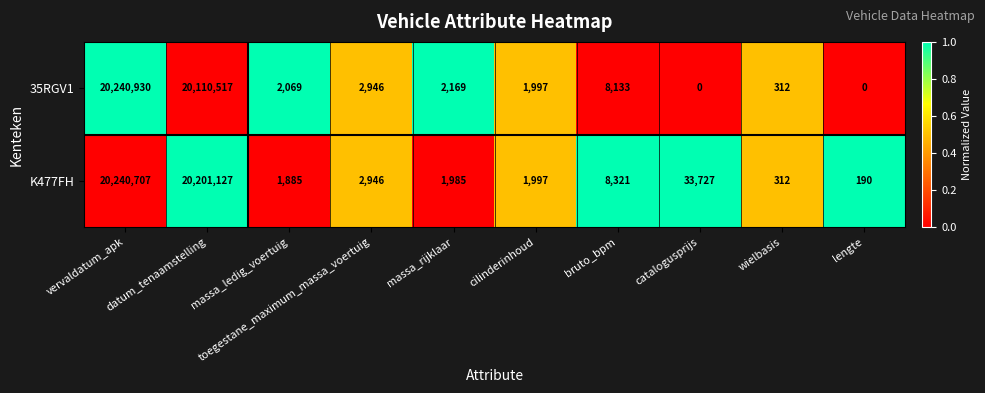

Where does the K477FH series first go above 2946?

vervaldatum_apk